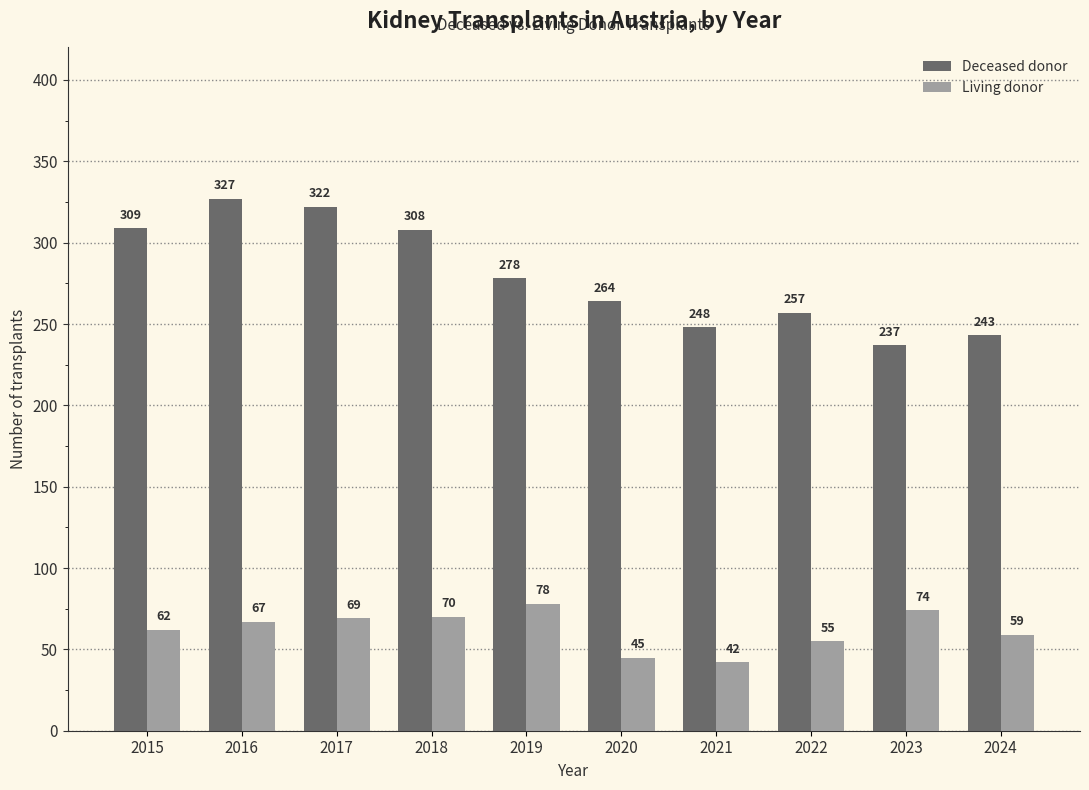

Rank the series at 2020 from highest to lowest value.

Deceased donor, Living donor